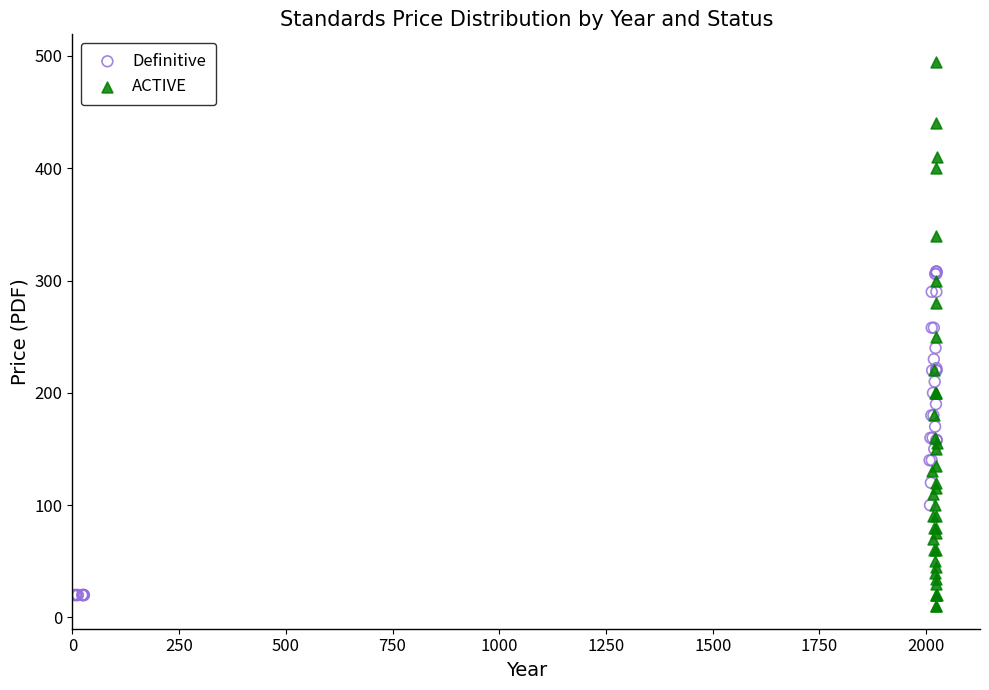

Which series contains the highest Y value?

ACTIVE